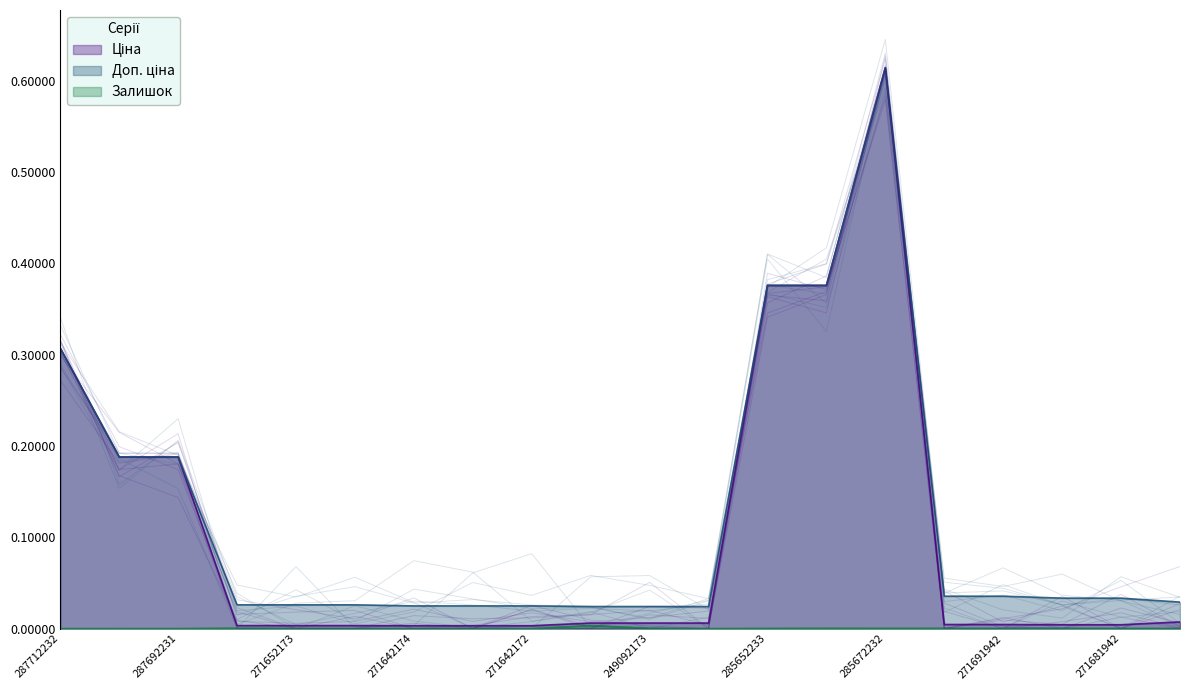

What position from the right is 271652173?

16